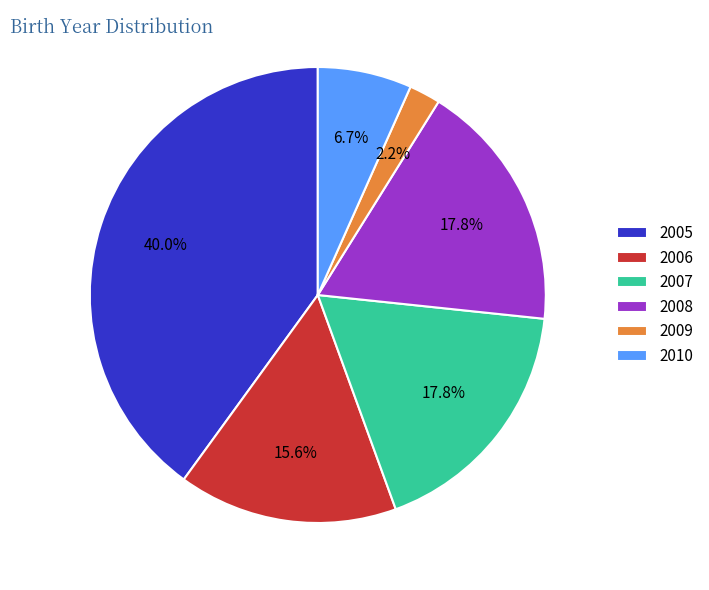

Is there any slice that represents more than half of the pie?

No